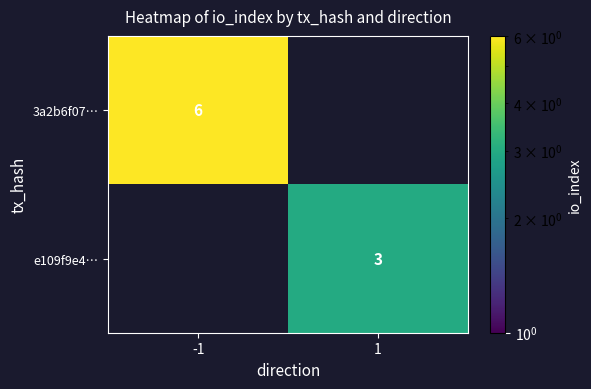

The value of e109f9e4… at 1 is 3. True or false?

True